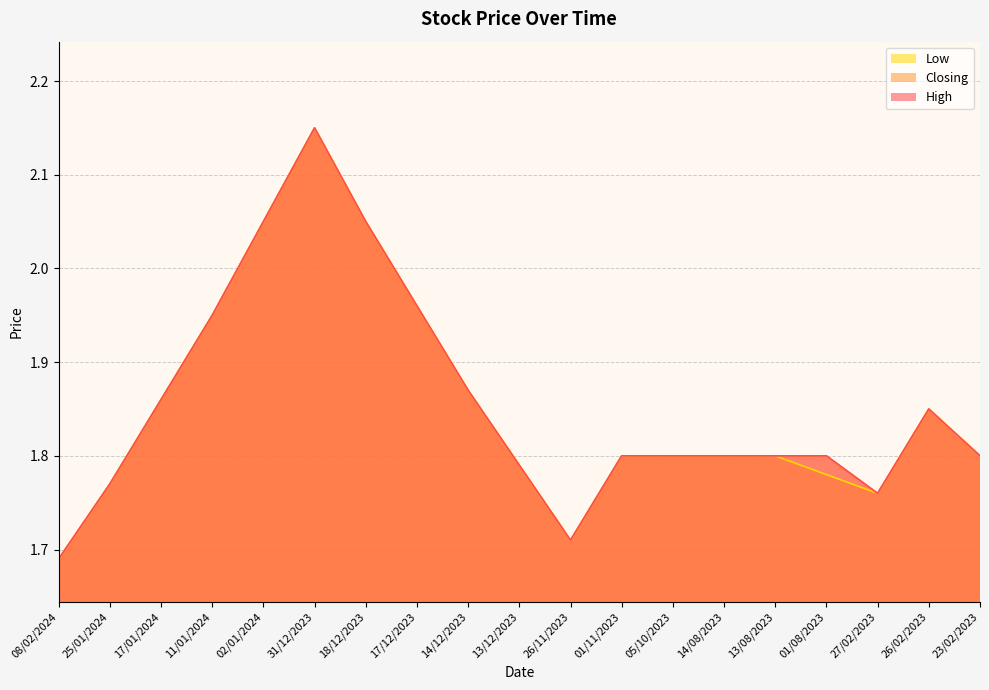

Where is Low nearest to the value 1?

08/02/2024